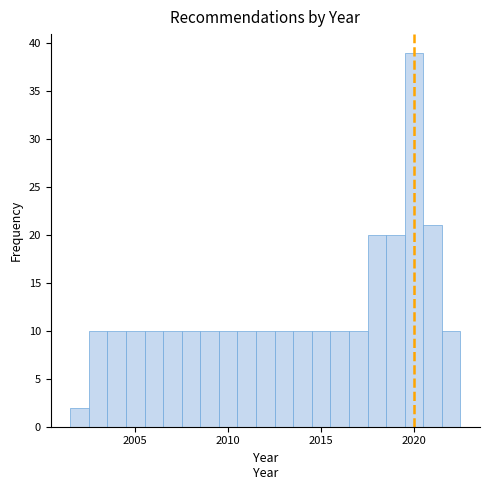

Read against the x-axis, roughly where is the centre of the tallest bar?

2020.0